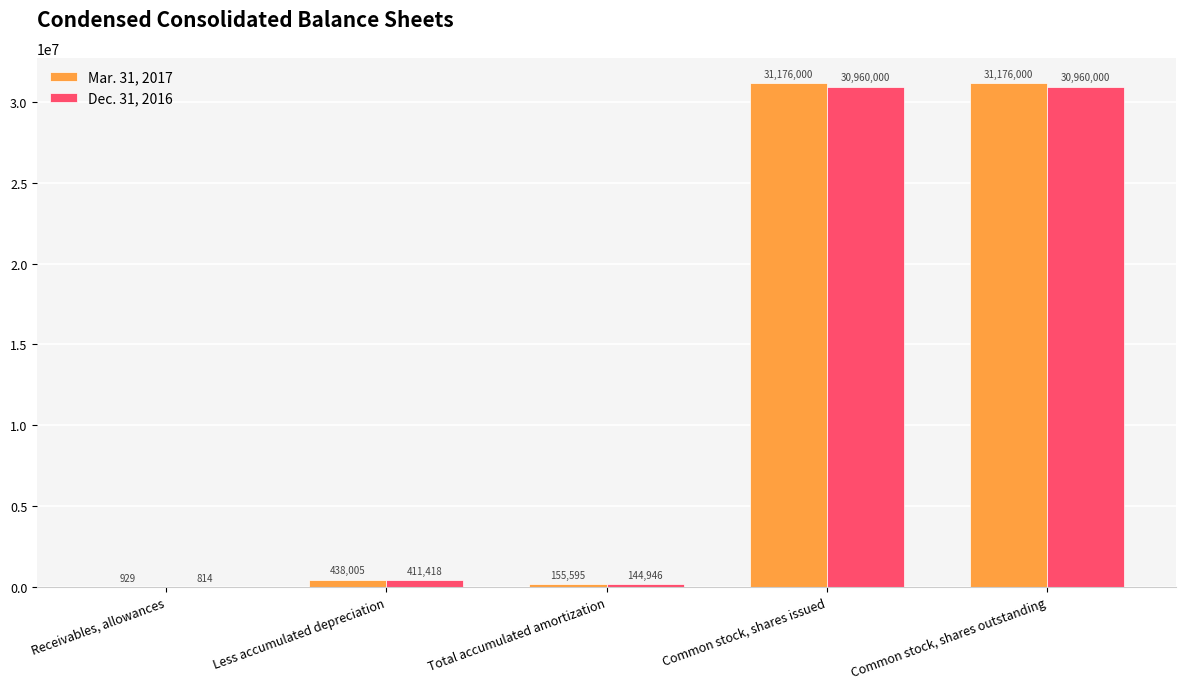

How many groups of bars are there?

5